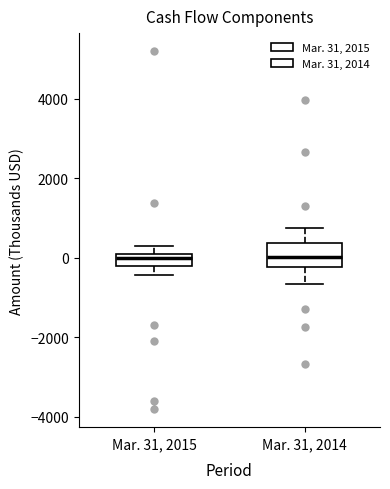

Where does the lower whisker of the box for Mar. 31, 2014 end on the y-axis? The values are not printed on the chart, so give them approximately, as read against the axis.

-600